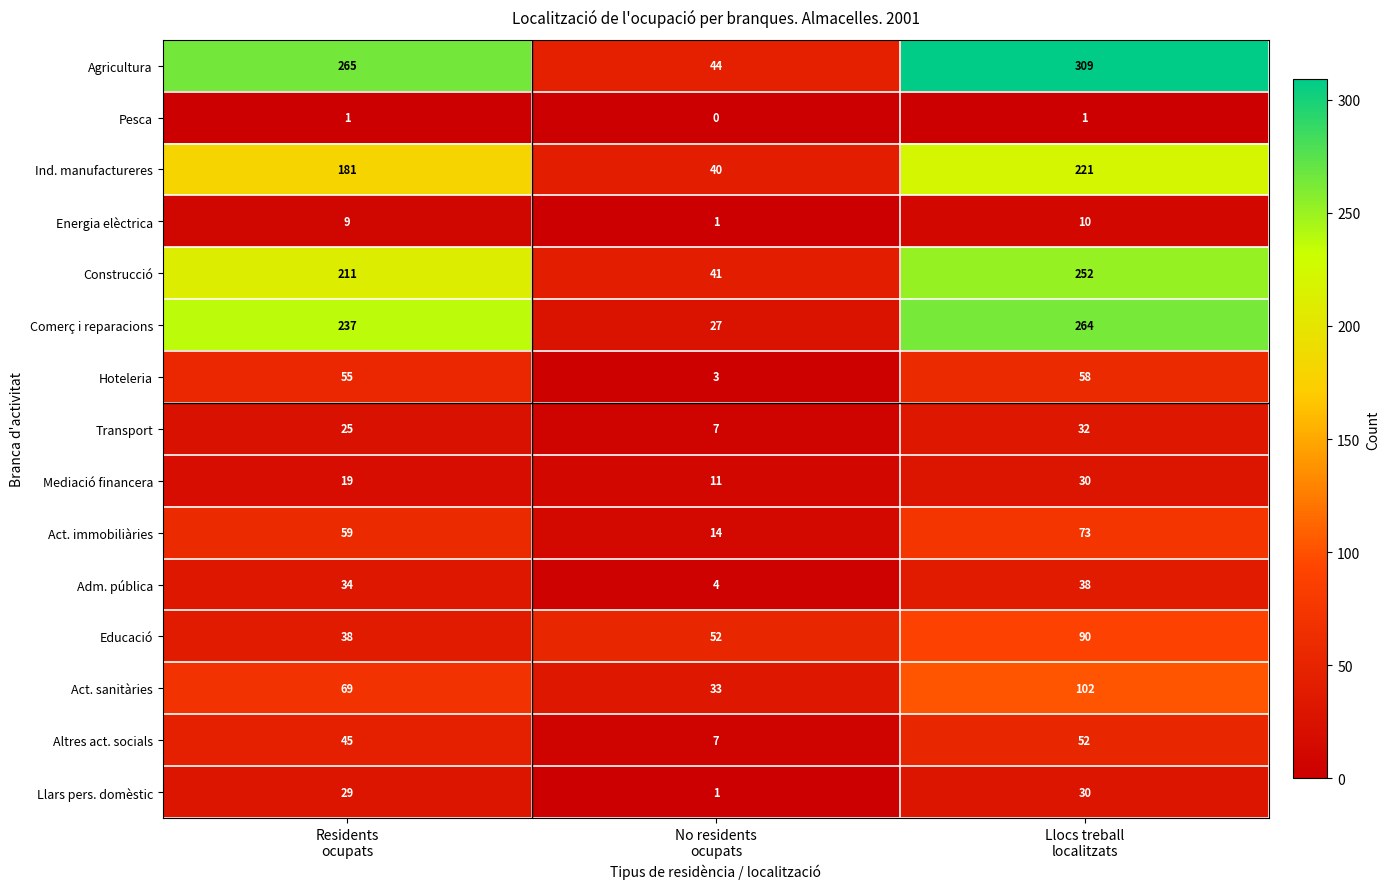

What is the total value across all series at No residents
ocupats?

285